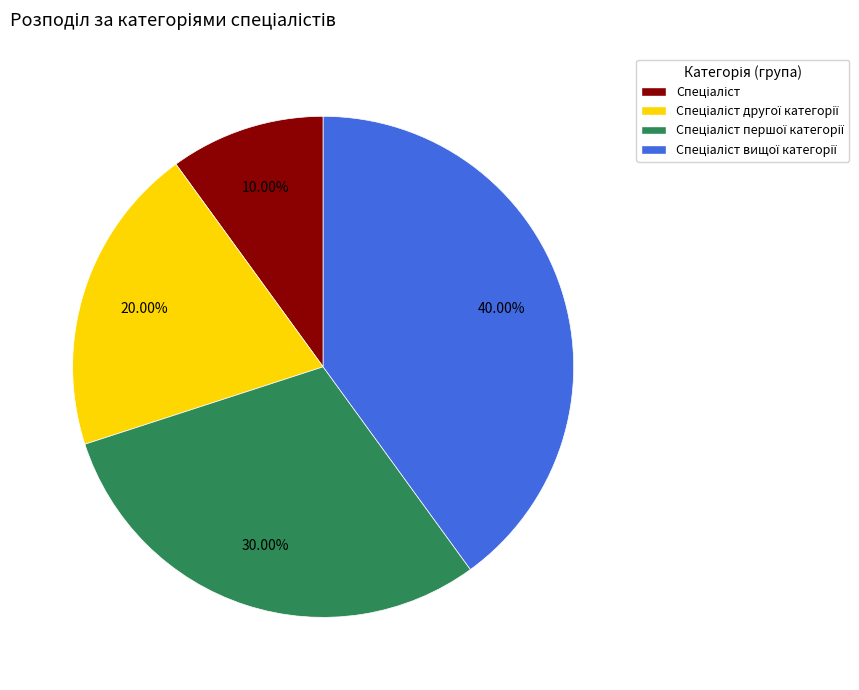

To the nearest percent, what is the average slice percentage?

25%